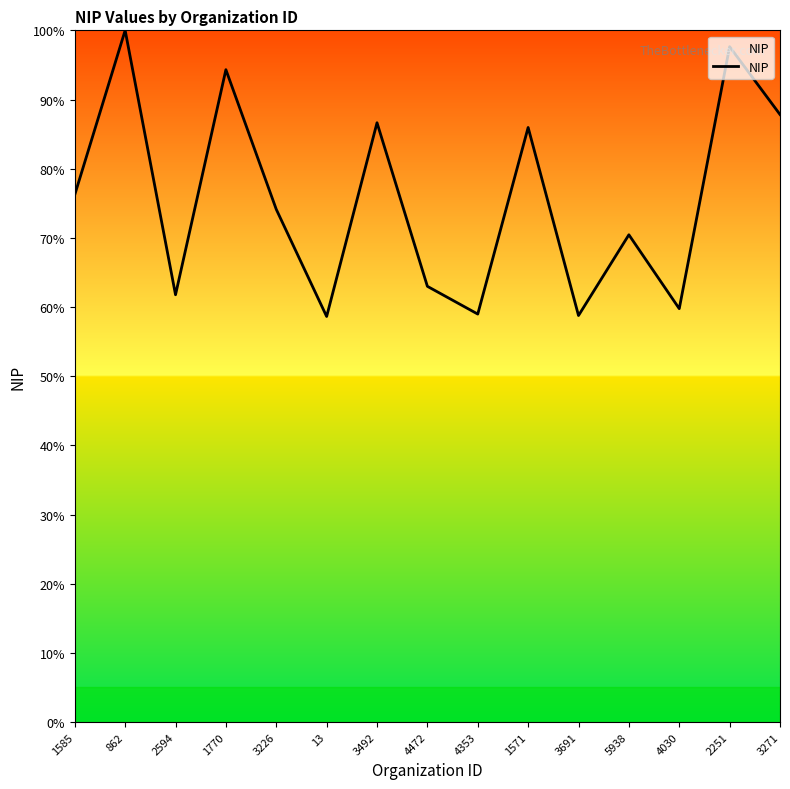

What value does the data have at 1571?

86.0